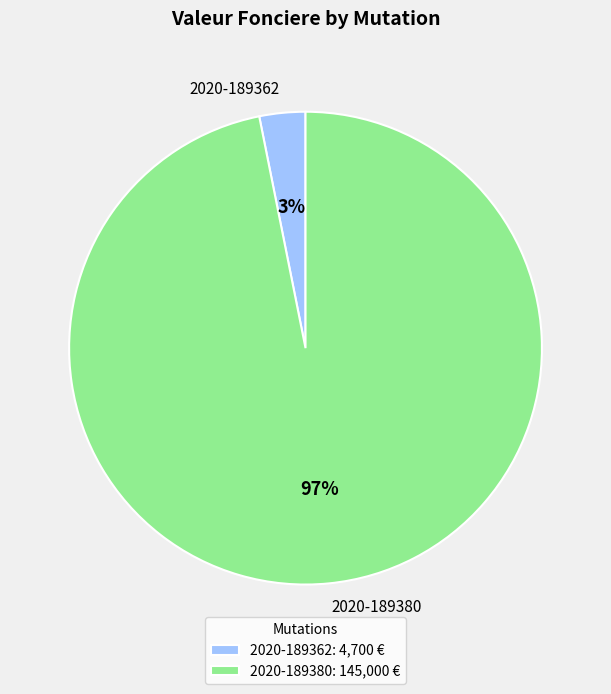

What percentage is the 2020-189380 slice, to the nearest percent?

97%